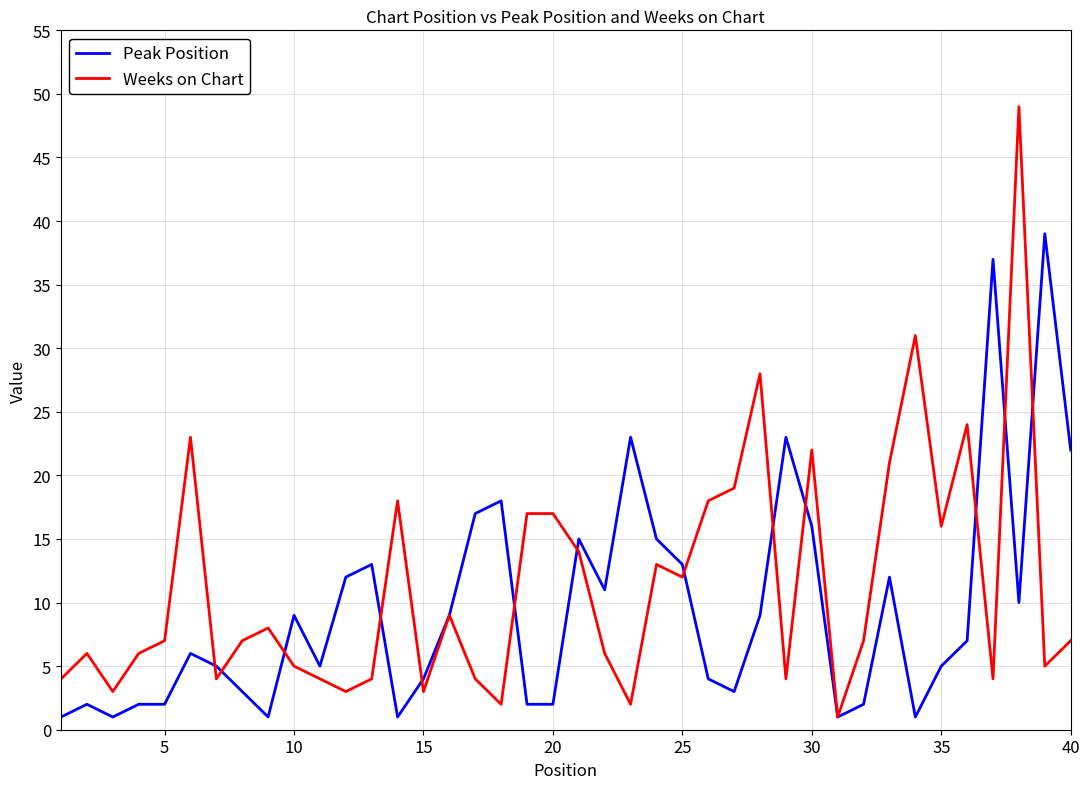

How many lines are shown in the chart?

2